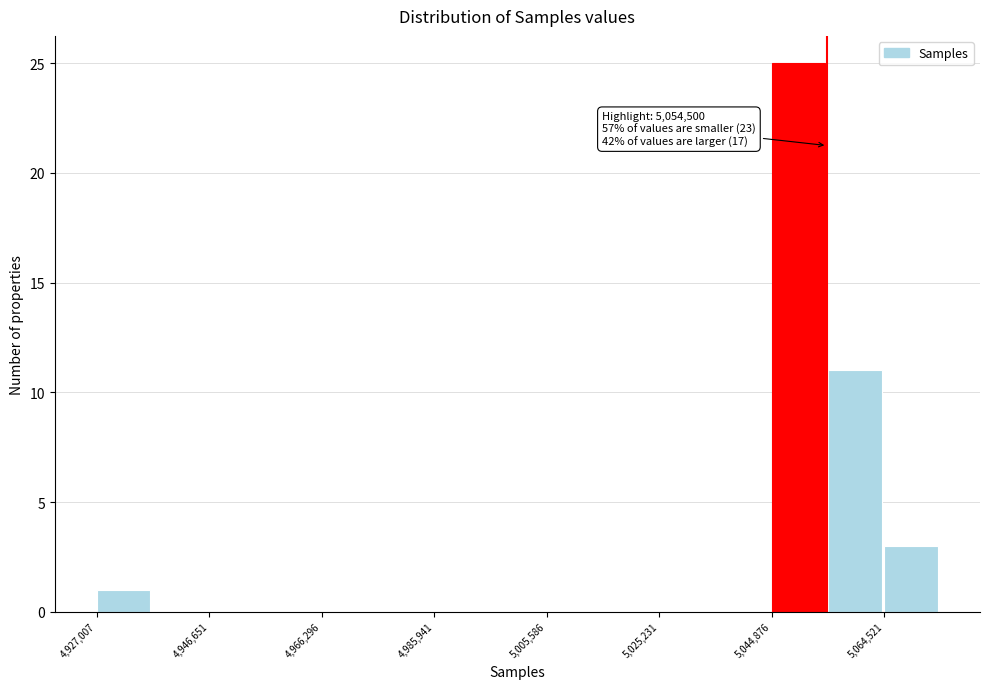

Over which range of the x-axis is the bar tallest?

5044000 to 5054000